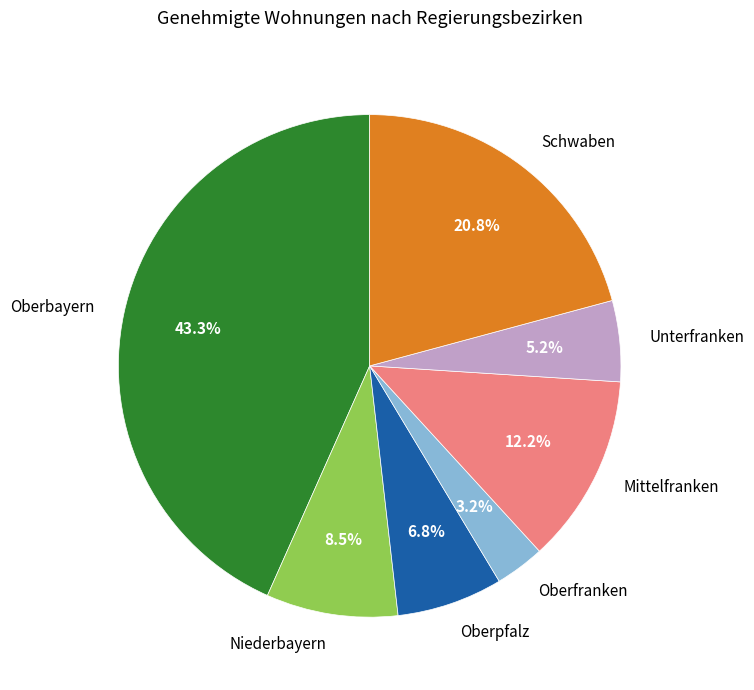

Do Niederbayern and Oberfranken together represent more than half of the pie?

No